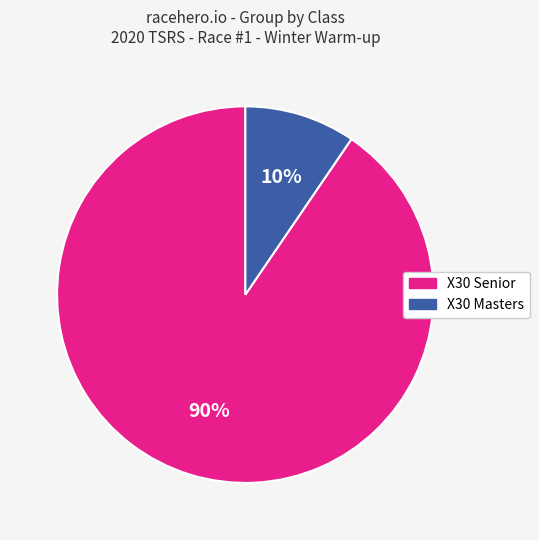

Which slice is the largest?

X30 Senior